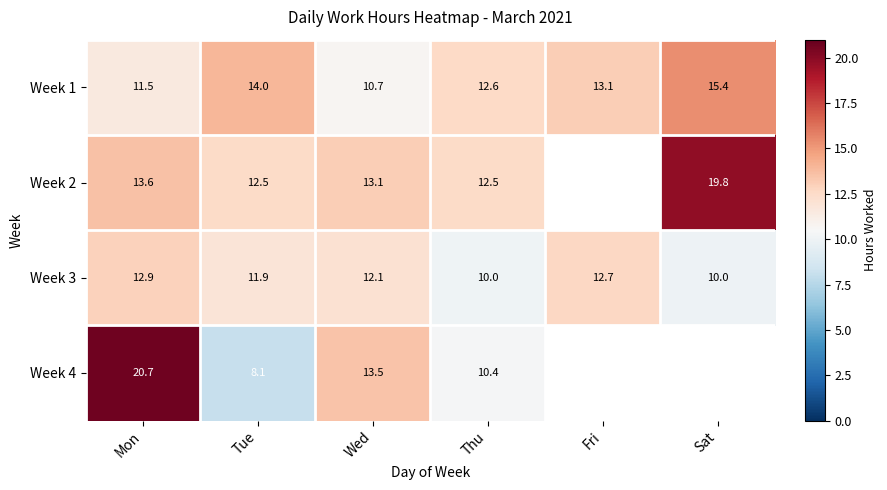

Which label corresponds to the smallest value in the chart?

Tue